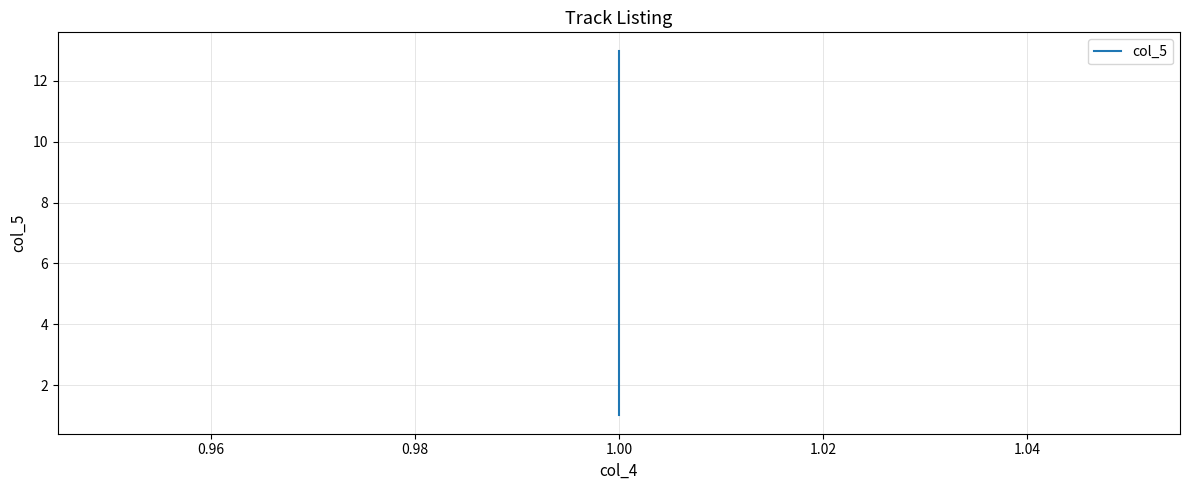

True or false: the data shows 19 at 1.00.

False